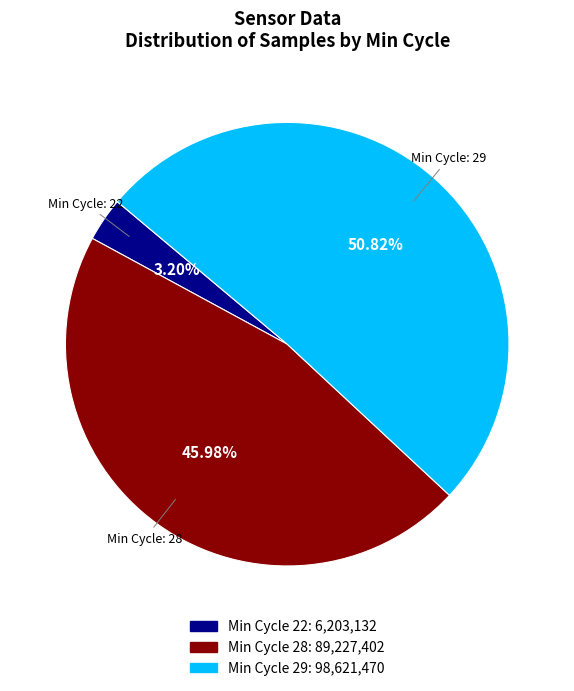

Is there any slice that represents more than half of the pie?

Yes